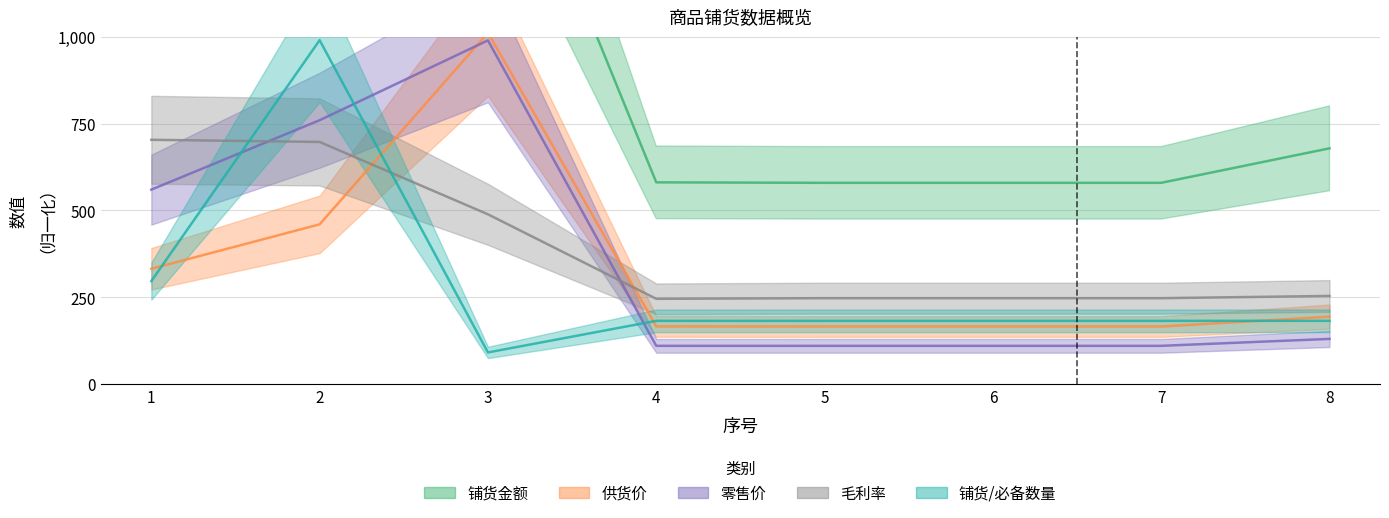

What is the value of the 铺货金额 point at the 3rd from the left?

1771.0